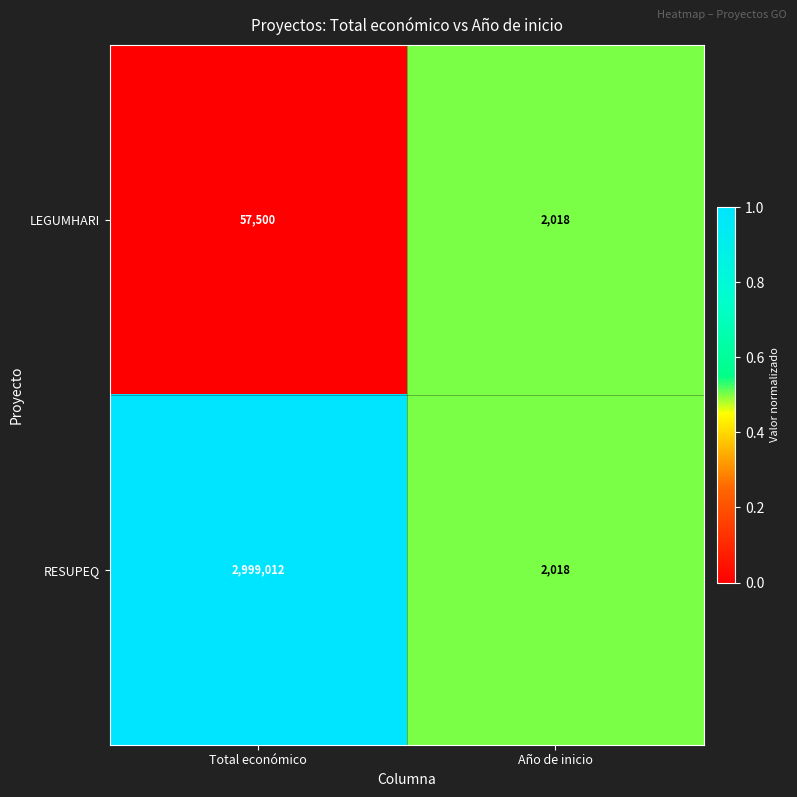

What is the difference between the LEGUMHARI values at Año de inicio and Total económico?

55482